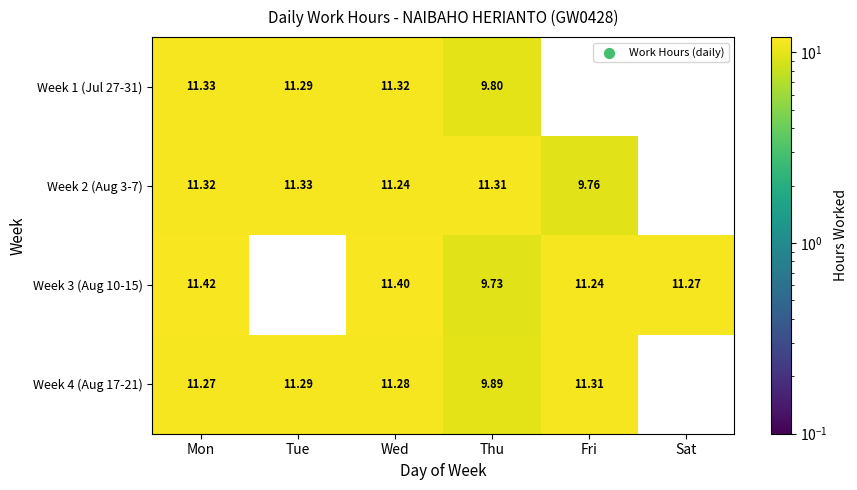

What is the sum of the Week 2 (Aug 3-7) values at Mon and Wed?

22.6